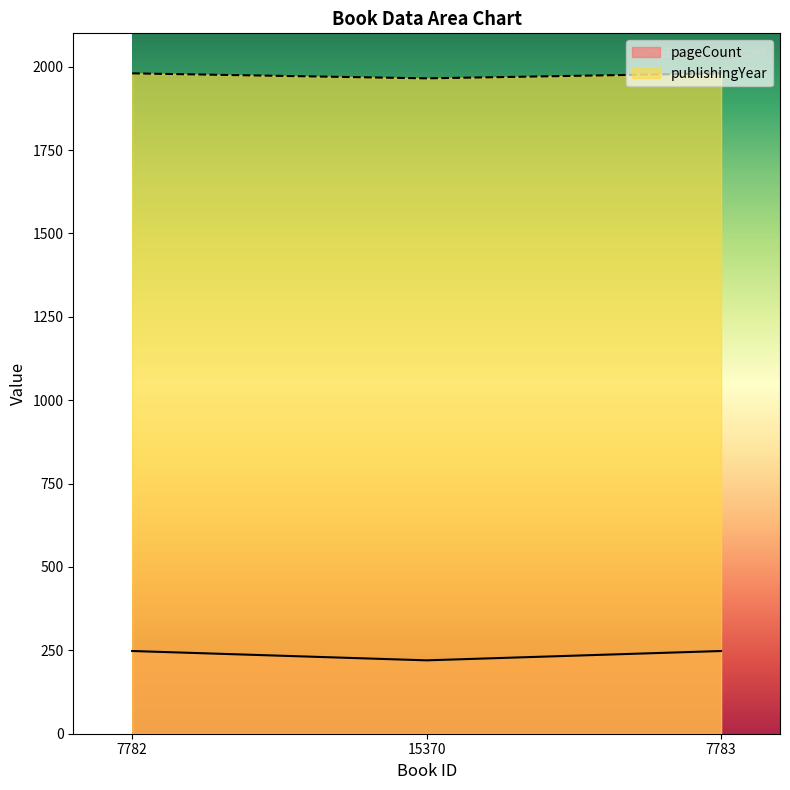

What is the total value across all series at 7782?

2228